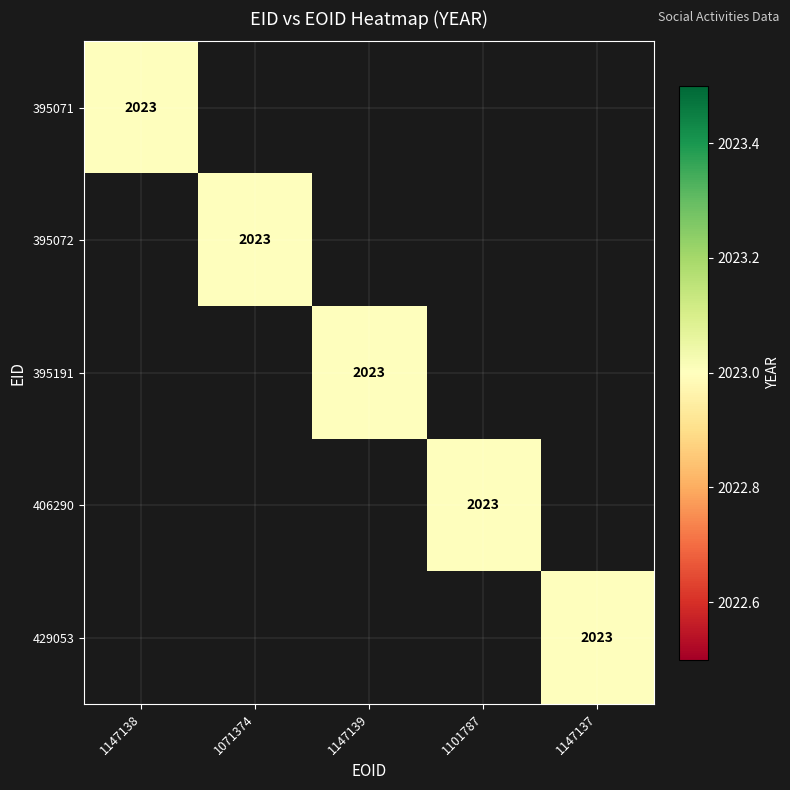

How many data points does each series have?

5